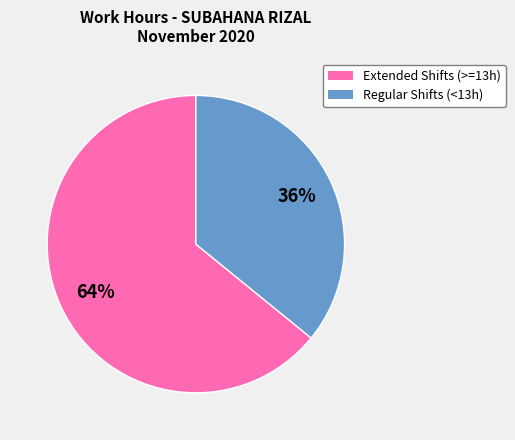

Is there a majority slice in this chart?

Yes